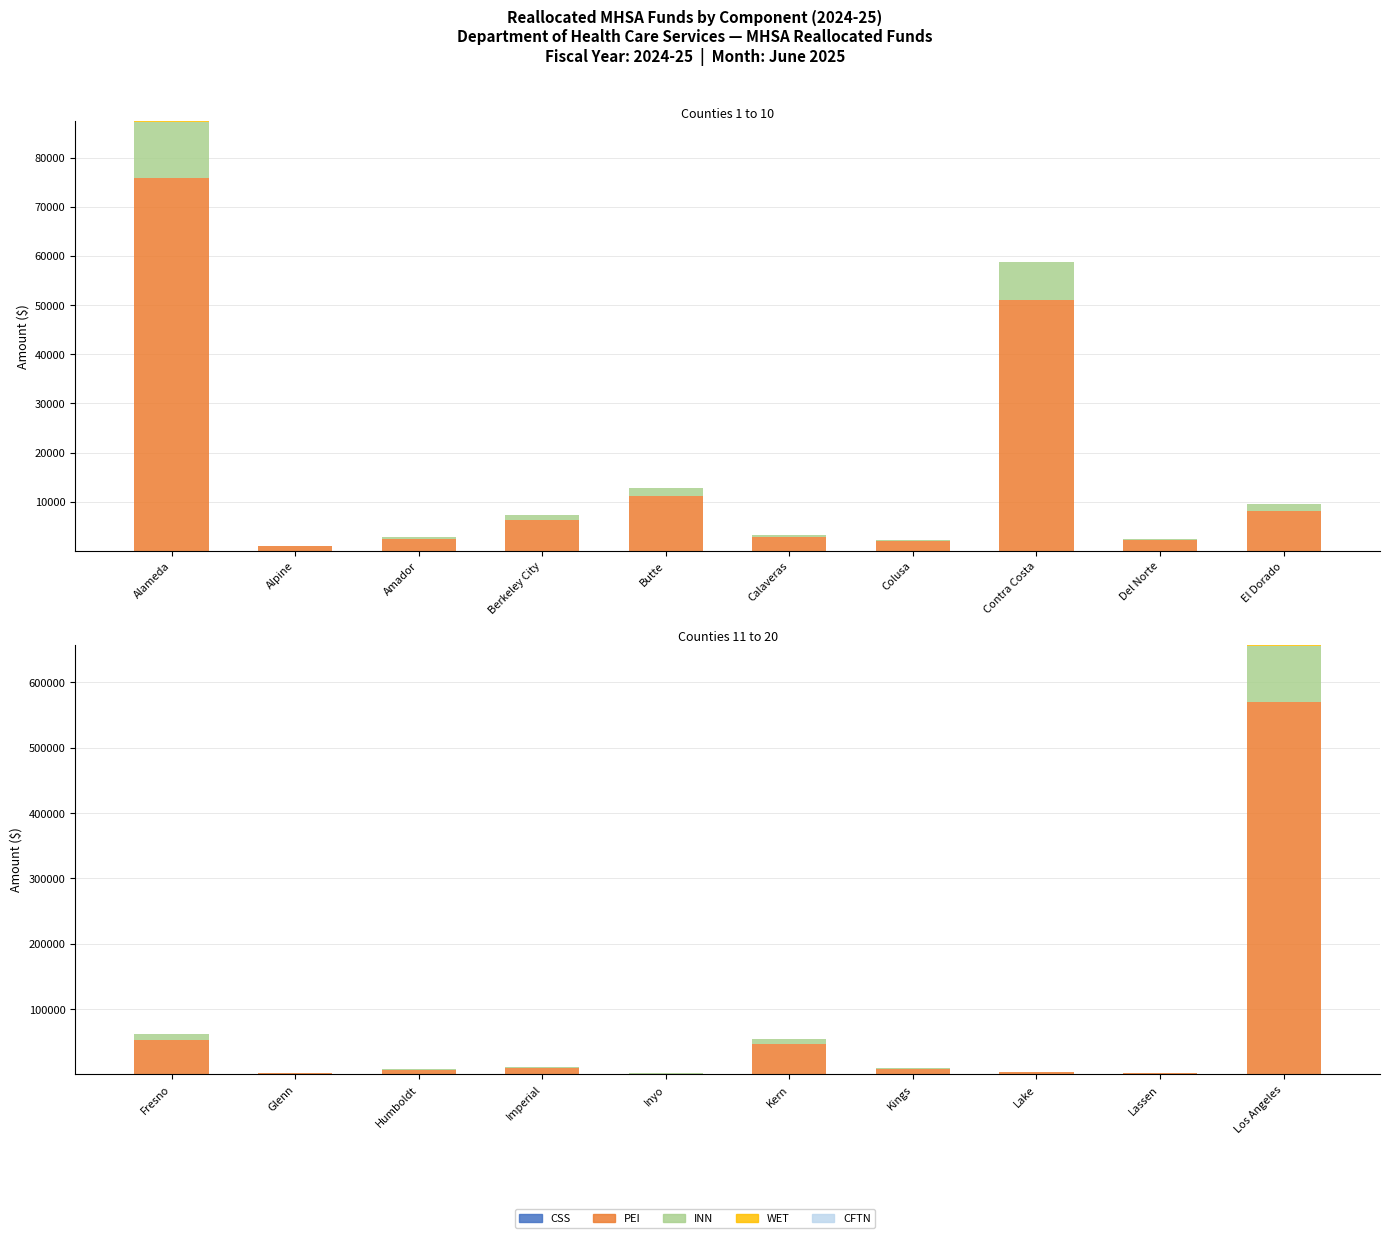

What is the highest value of the PEI series?

570638.1